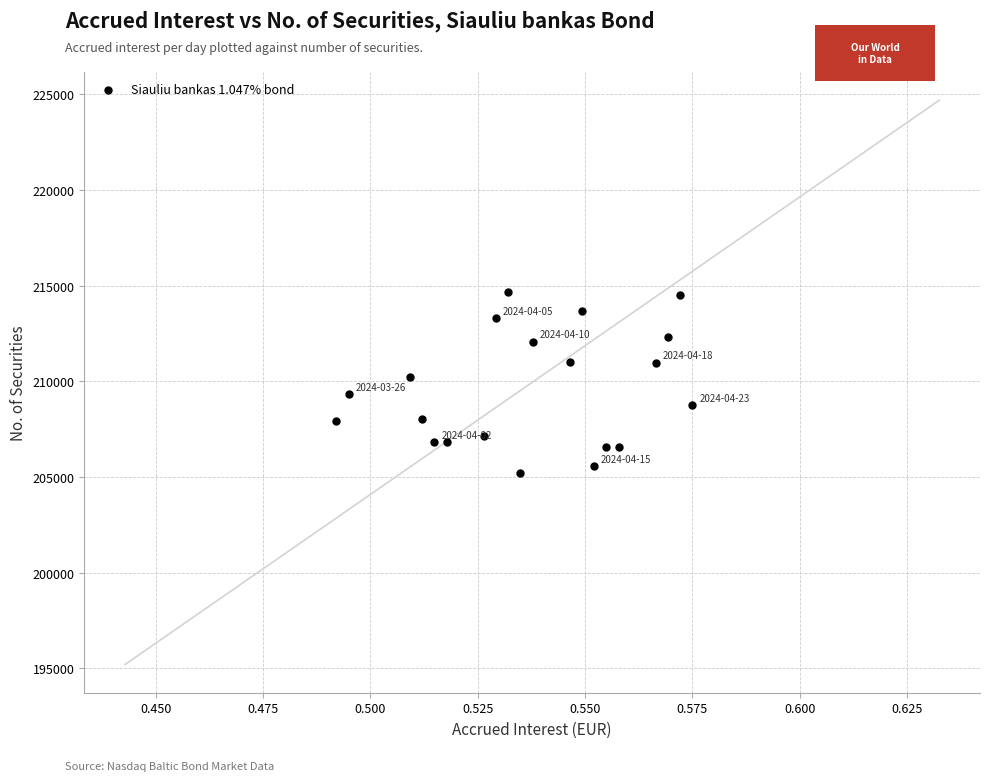

What is the range of Y values (max minus min)?

9493.3